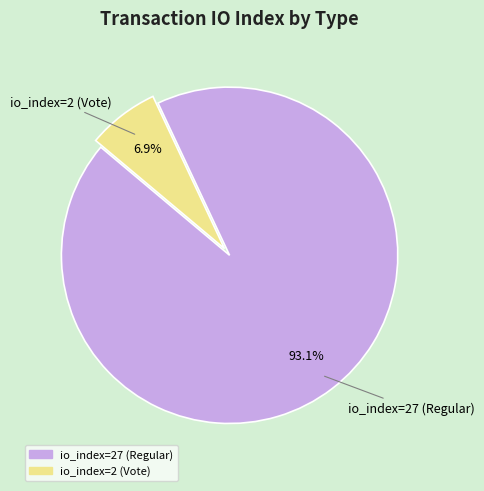

Does any single category account for the majority?

Yes